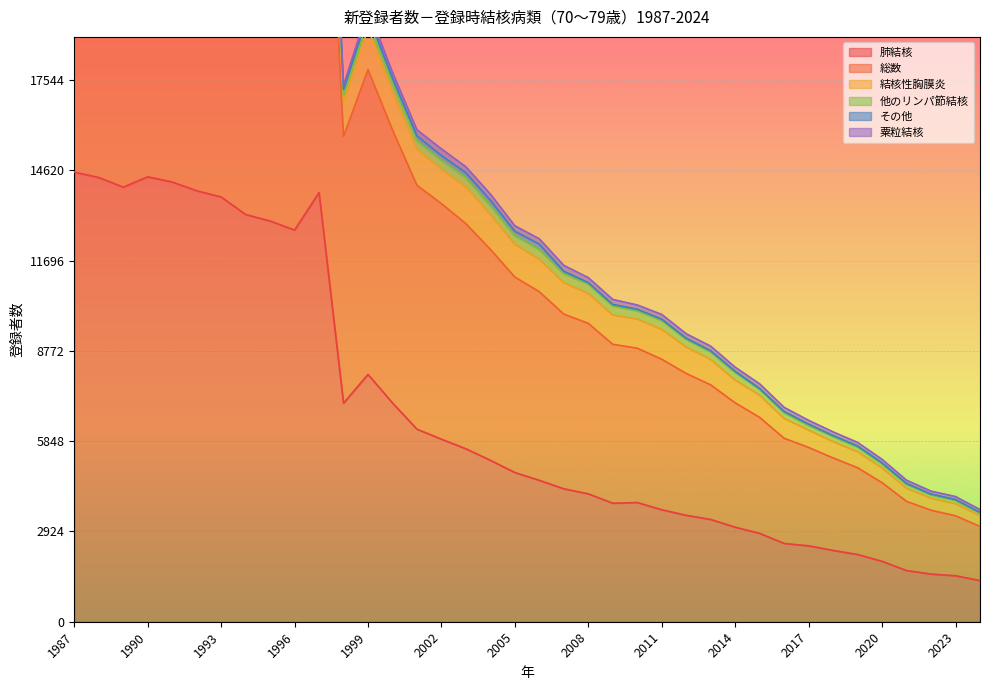

Which series has the largest range (max minus min)?

結核性胸膜炎